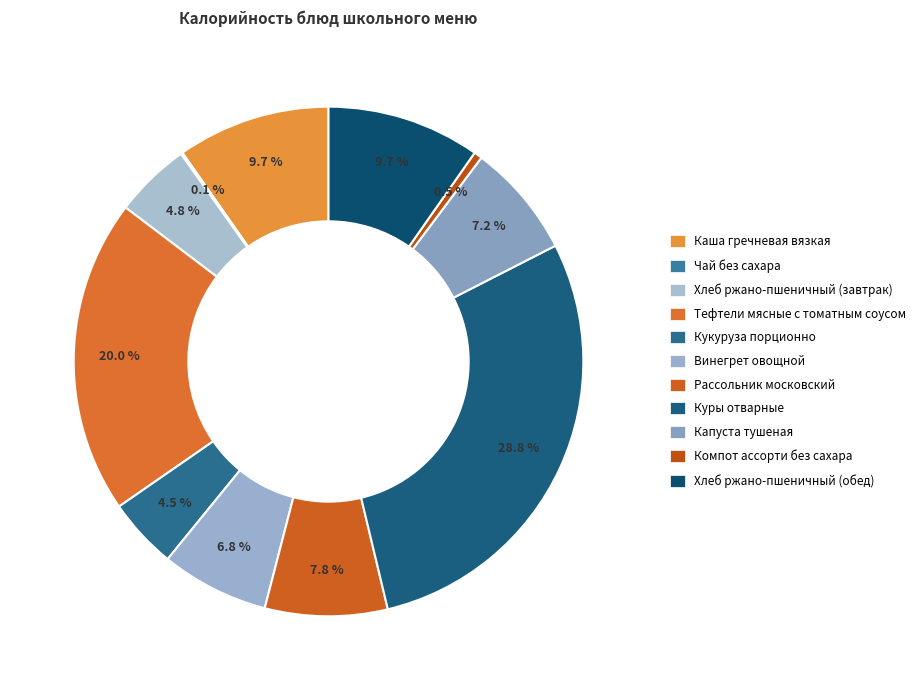

What is the smallest slice in the pie chart?

Чай без сахара